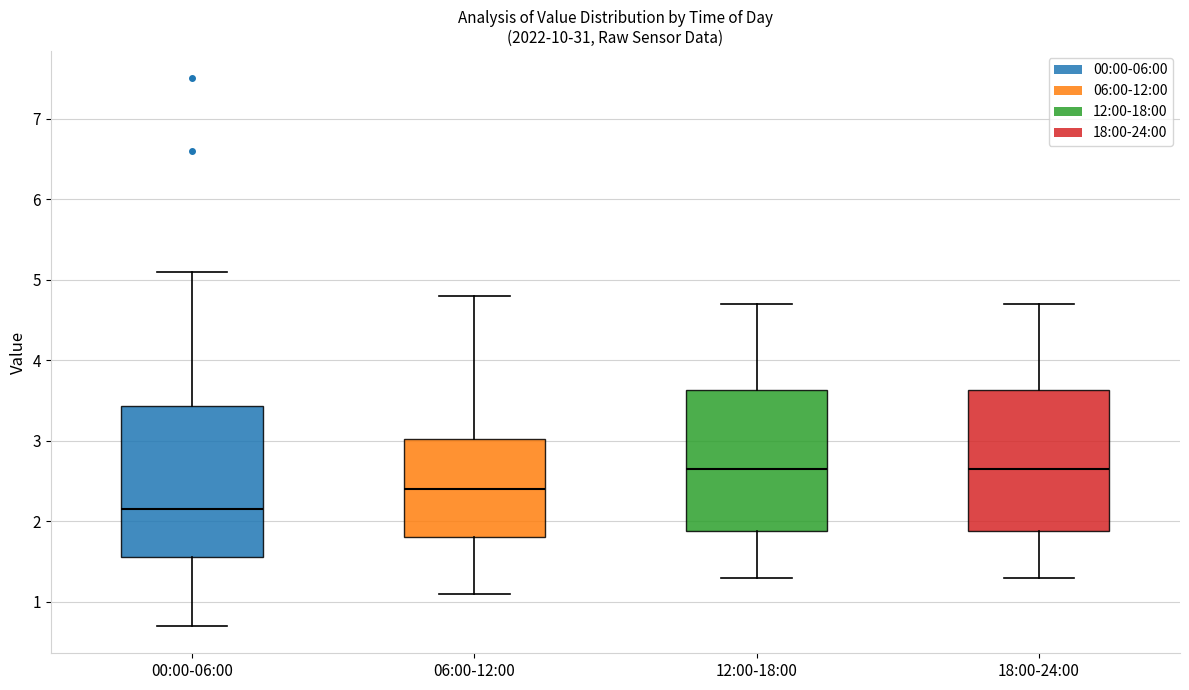

Reading left to right, transcribe this box plot: for each box, give where its median line is, the range the box spans, and where its two whiskers end, as read against the y-axis. The values are not printed on the chart, so give them approximately, as read against the axis.

00:00-06:00: median 2.2, box 1.6 to 3.4, whiskers 0.7 to 5.1
06:00-12:00: median 2.4, box 1.8 to 3.0, whiskers 1.1 to 4.8
12:00-18:00: median 2.7, box 1.9 to 3.6, whiskers 1.3 to 4.7
18:00-24:00: median 2.7, box 1.9 to 3.6, whiskers 1.3 to 4.7